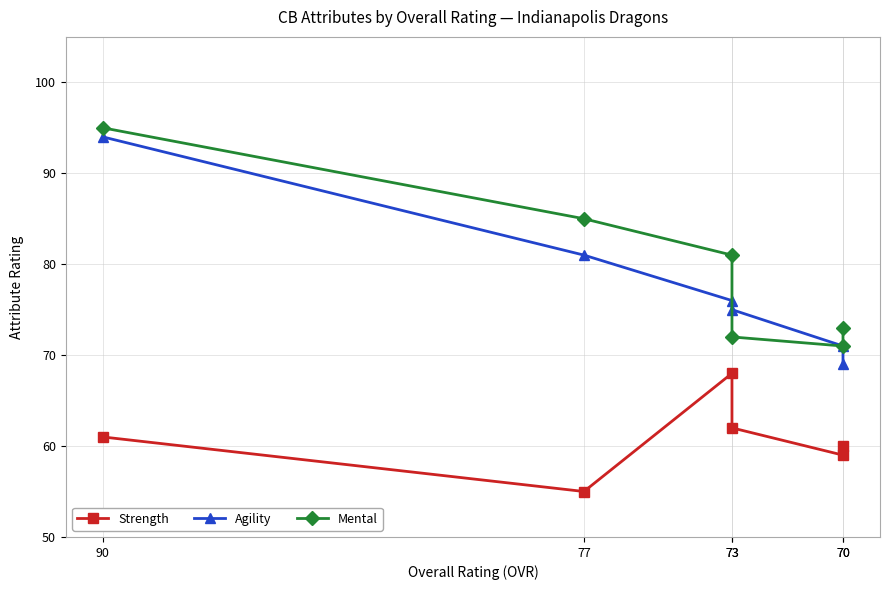

At which label is Agility closest to 81?

77